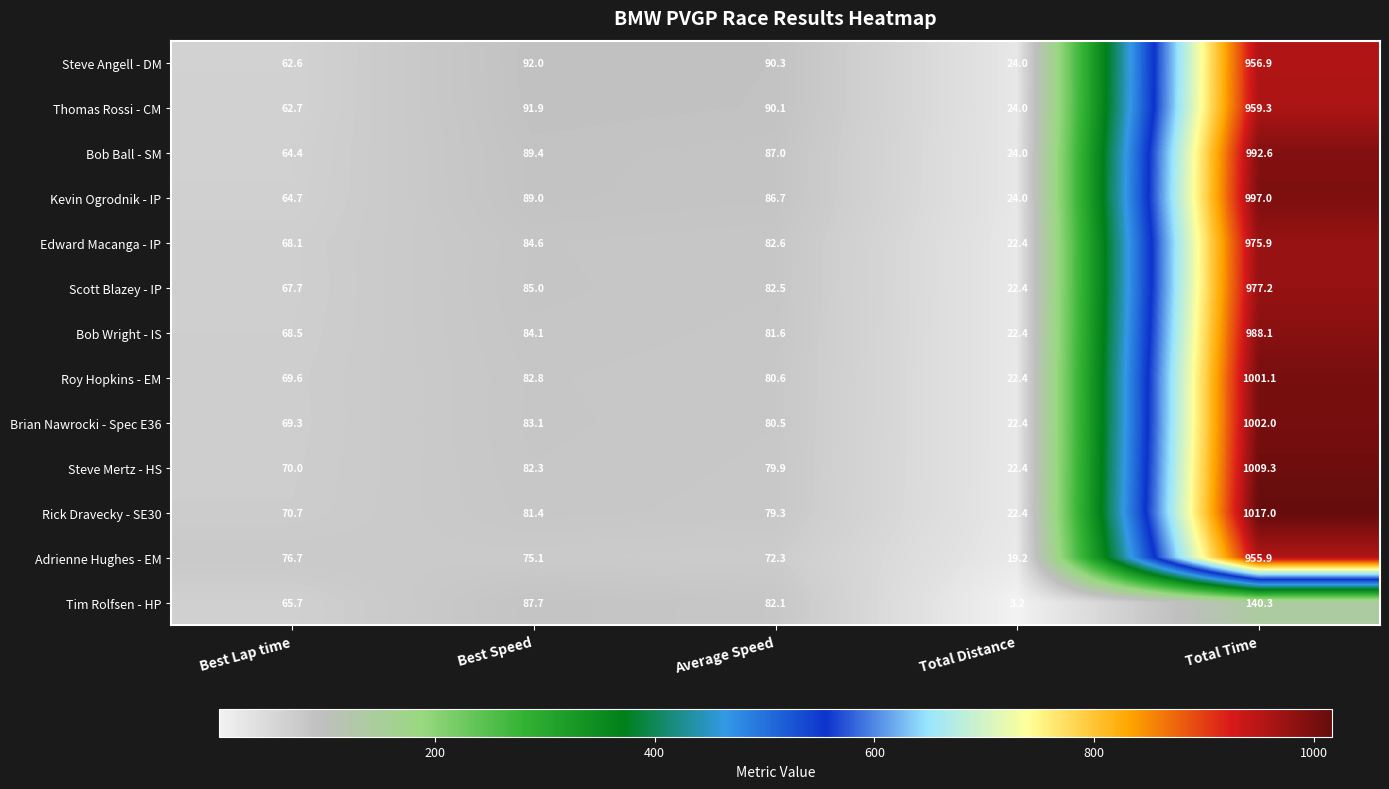

What is the spread (max minus min) of values at Average Speed?

18.0